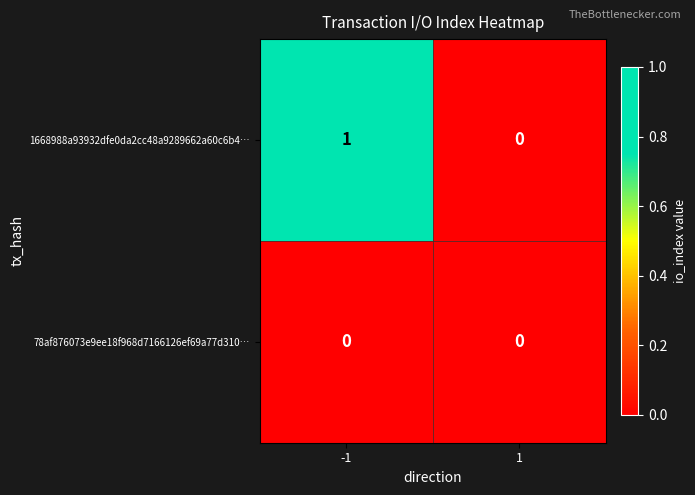

List the series in order of their overall mean, lowest first.

78af876073e9ee18f968d7166126ef69a77d310…, 1668988a93932dfe0da2cc48a9289662a60c6b4…